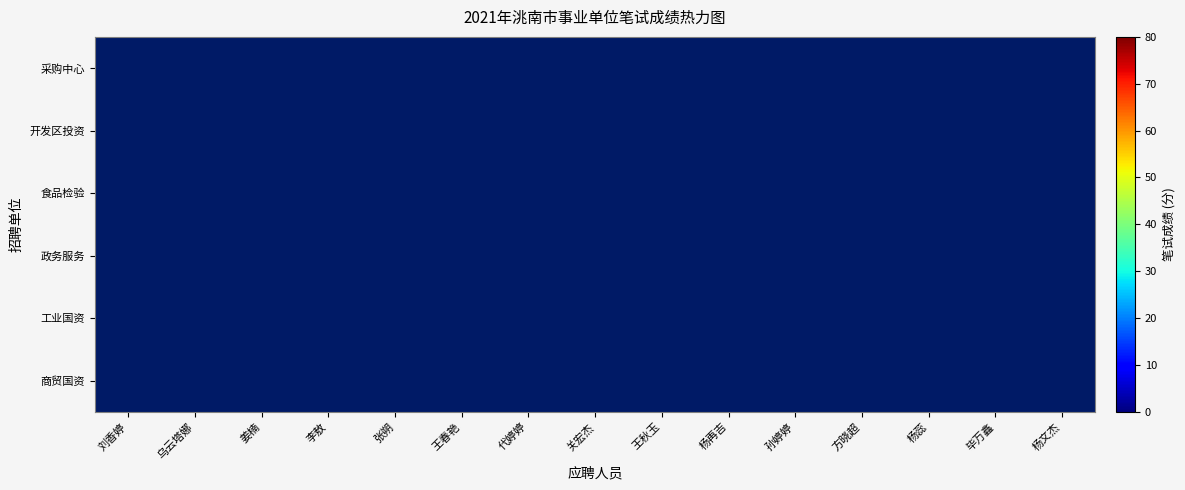

Between 李敖 and 杨再吉, which is larger?

杨再吉